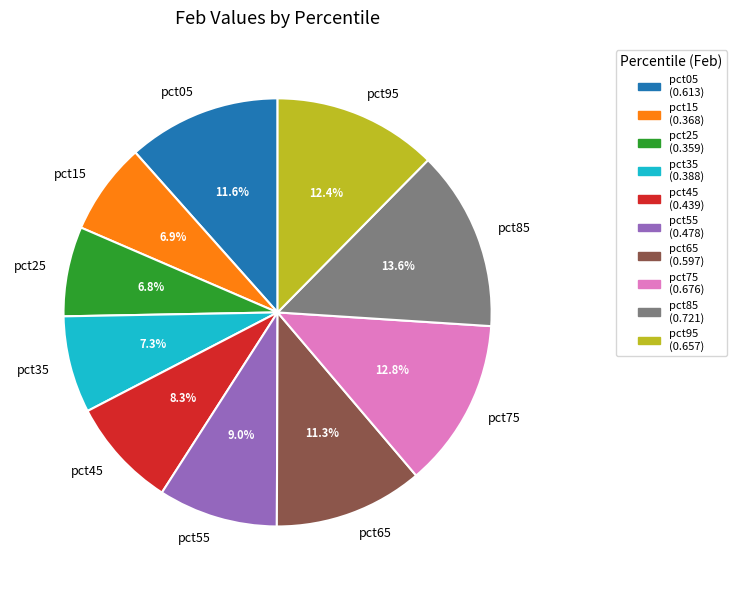

Is there a majority slice in this chart?

No